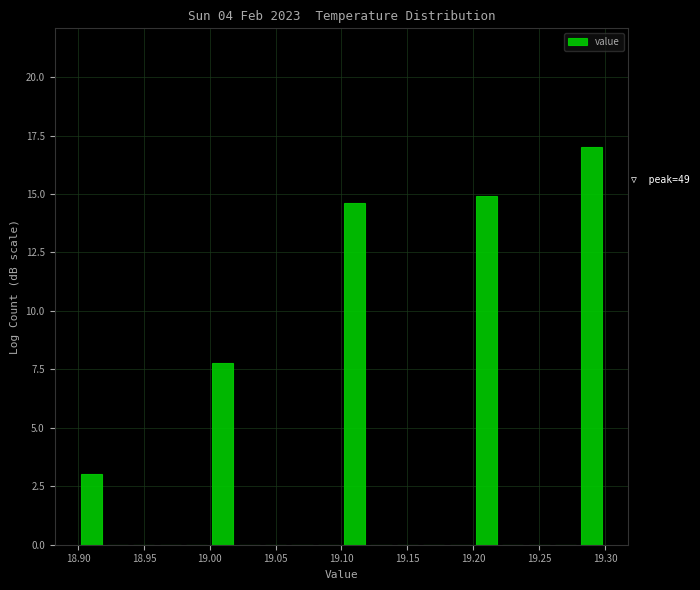

Over which range of the x-axis is the bar tallest?

19.28 to 19.30